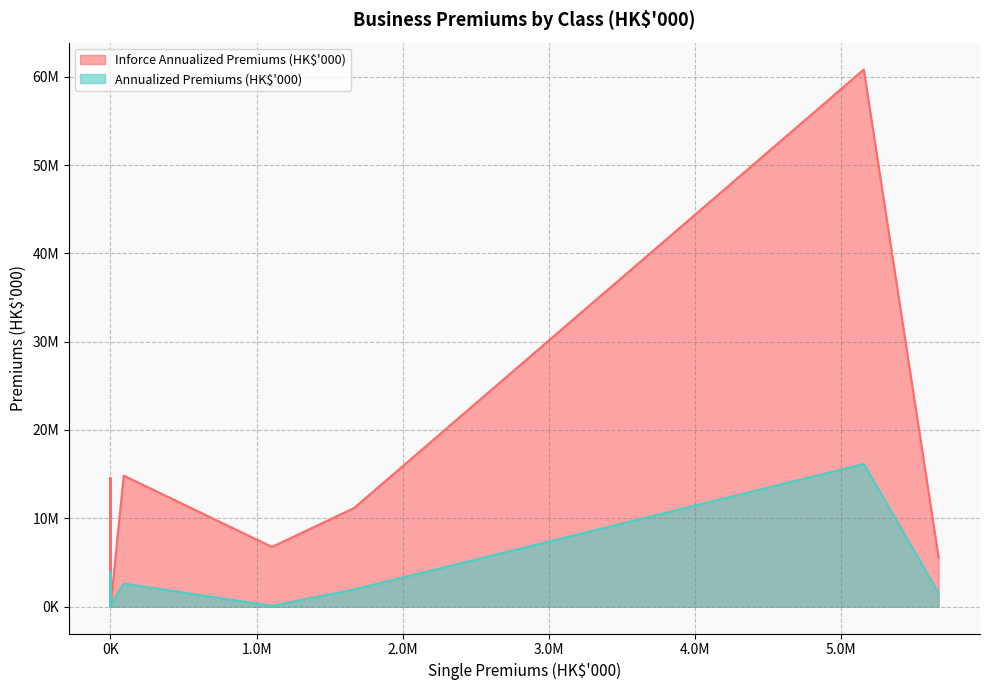

How many interior local valleys does the Inforce Annualized Premiums (HK$'000) series have?

2